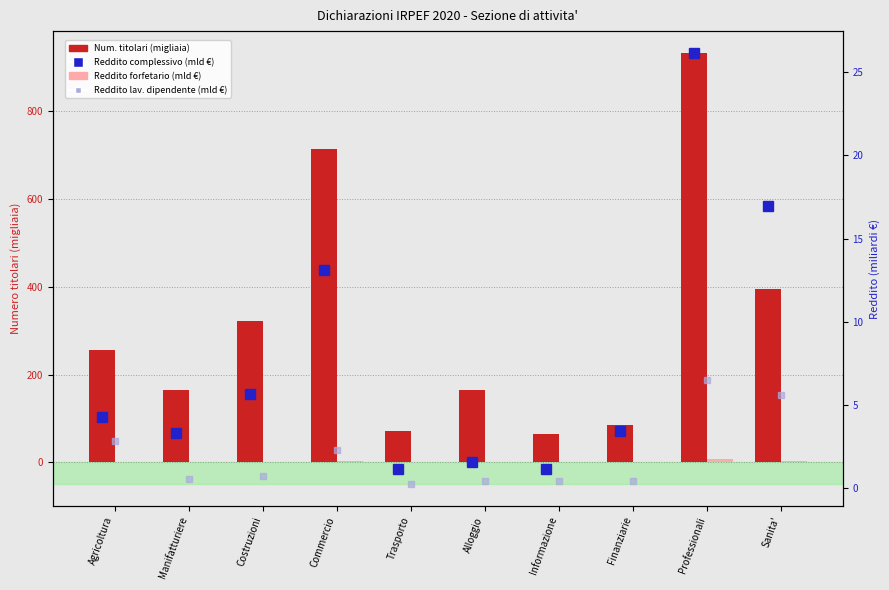

What is the maximum value for Numero titolari (migliaia)?

933.8